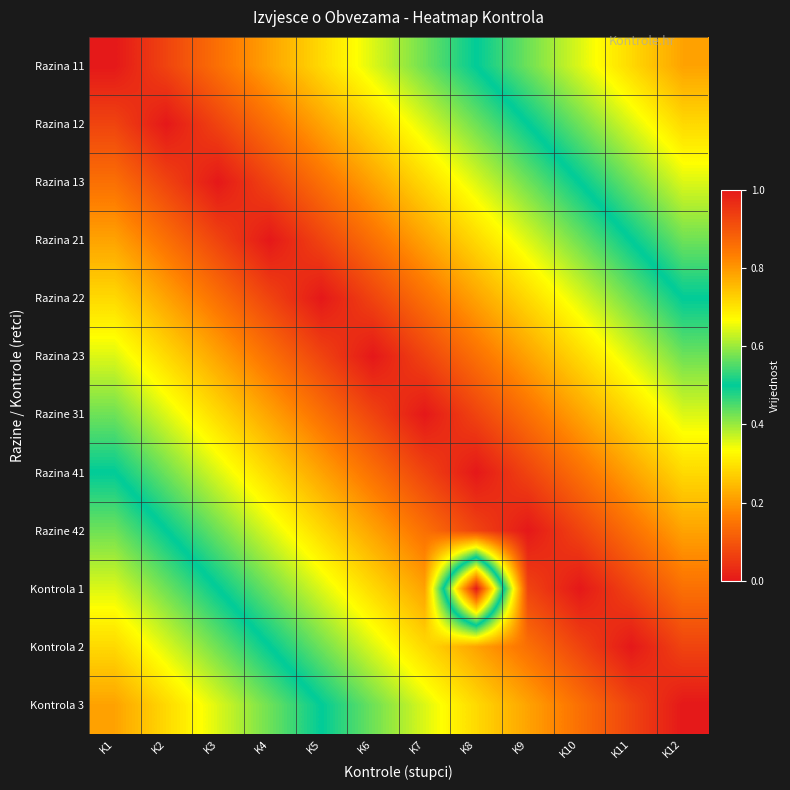

At K9, list the series in order from largest to smallest.

Razina 11, Razina 12, Razina 13, Razina 21, Razina 22, Kontrola 3, Razina 23, Kontrola 2, Razine 31, Kontrola 1, Razina 41, Razine 42